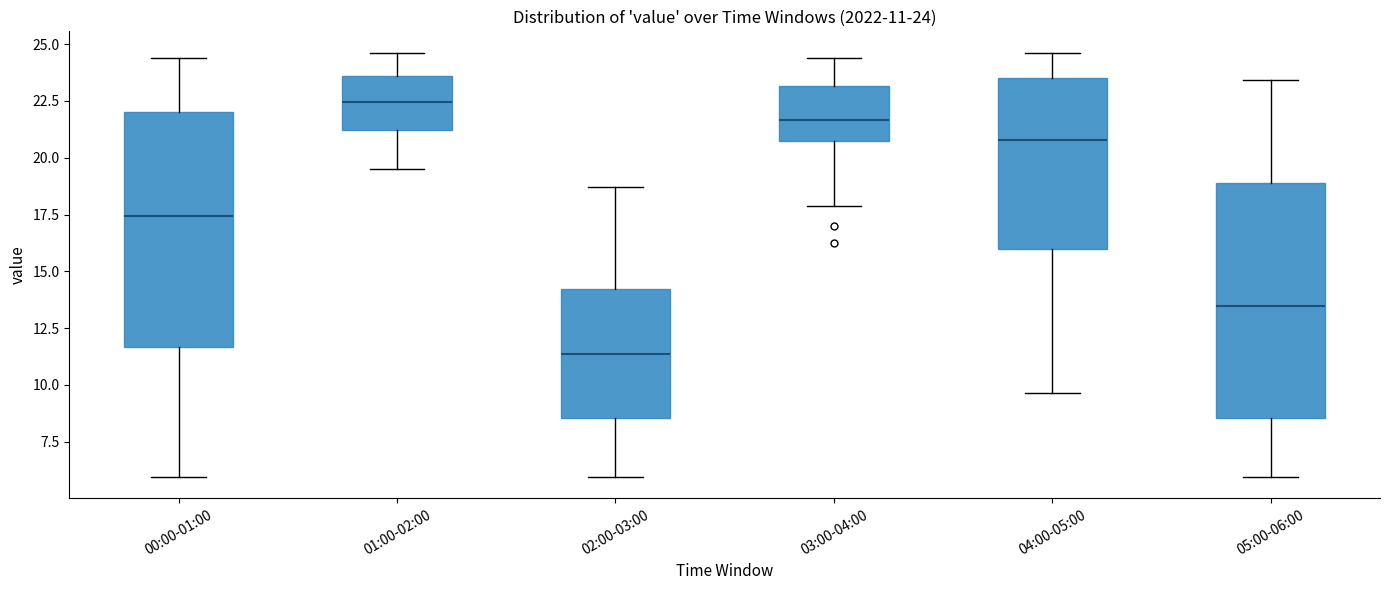

Which box has the highest median line?

01:00-02:00